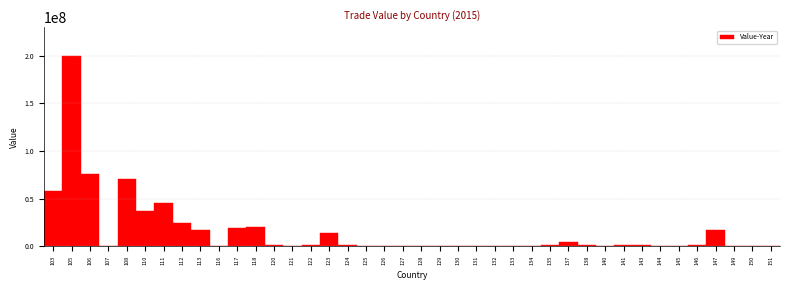

What is the maximum value shown in the chart?

199829853